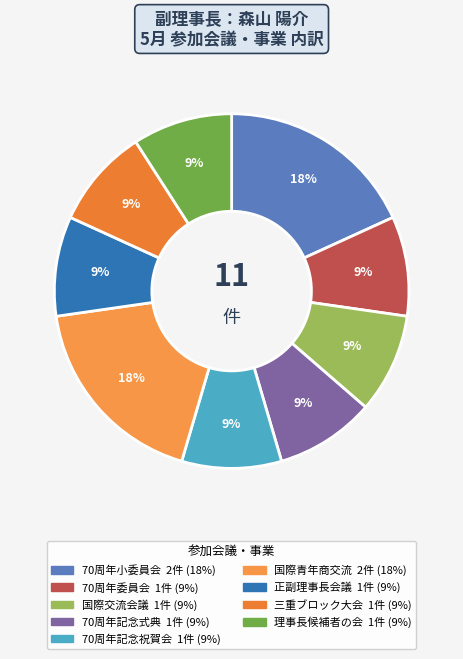

Count the number of slices in the pie.

9